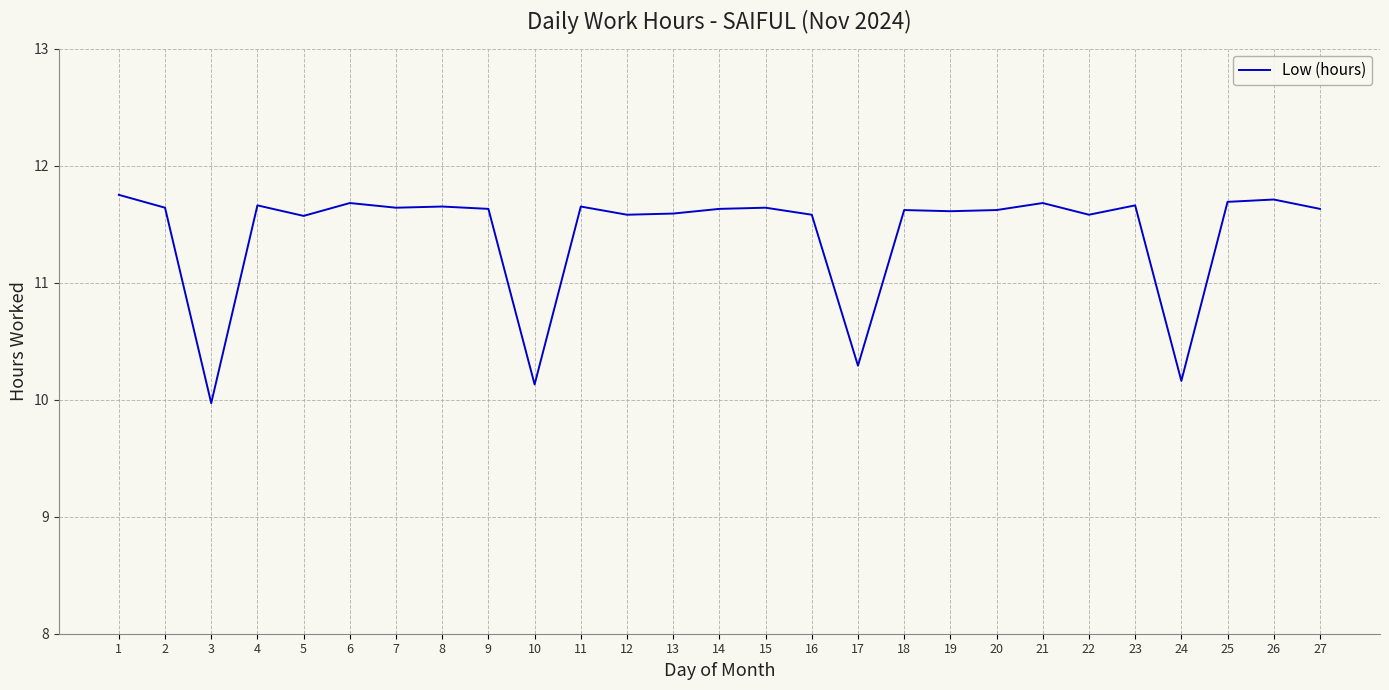

Where does the data first go above 11?

1